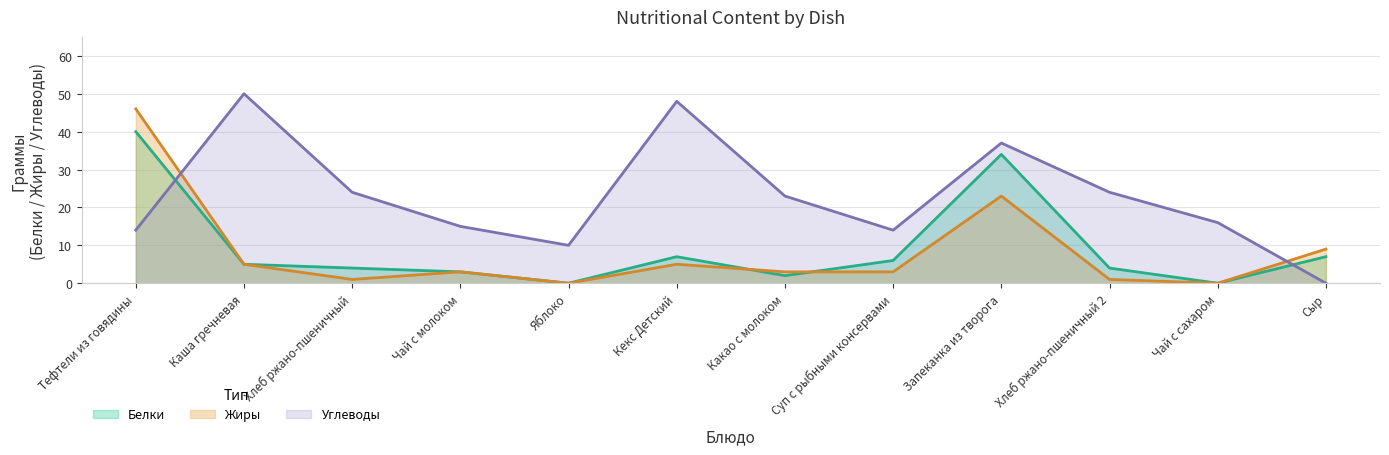

The value of Белки at Тефтели из говядины is 13. True or false?

False